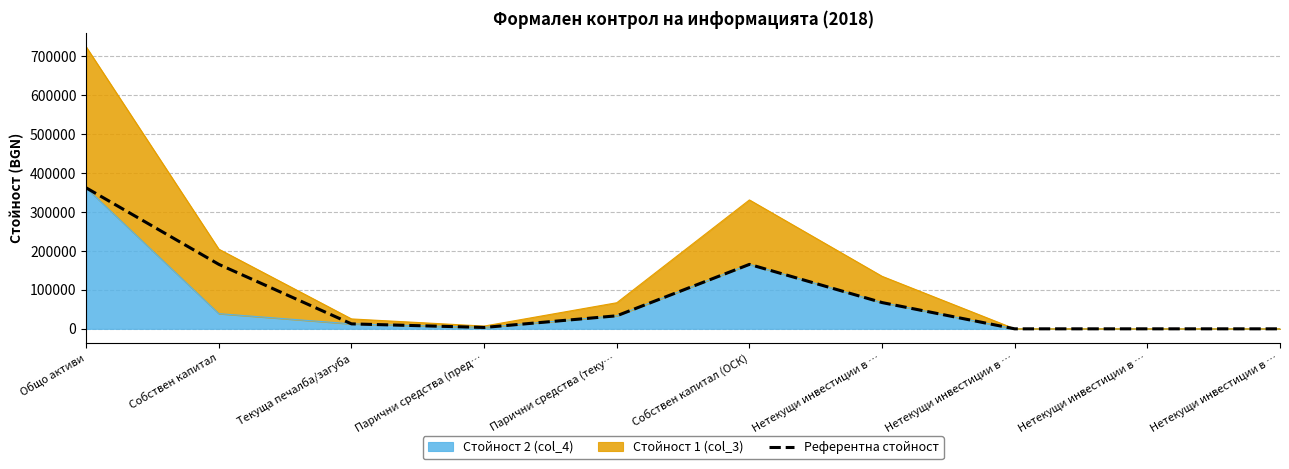

List the labels in order of value, largest first.

Общо активи, Собствен капитал, Собствен капитал (ОСК), Нетекущи инвестиции в …, Парични средства (теку…, Текуща печалба/загуба, Парични средства (пред…, Нетекущи инвестиции в …, Нетекущи инвестиции в …, Нетекущи инвестиции в …